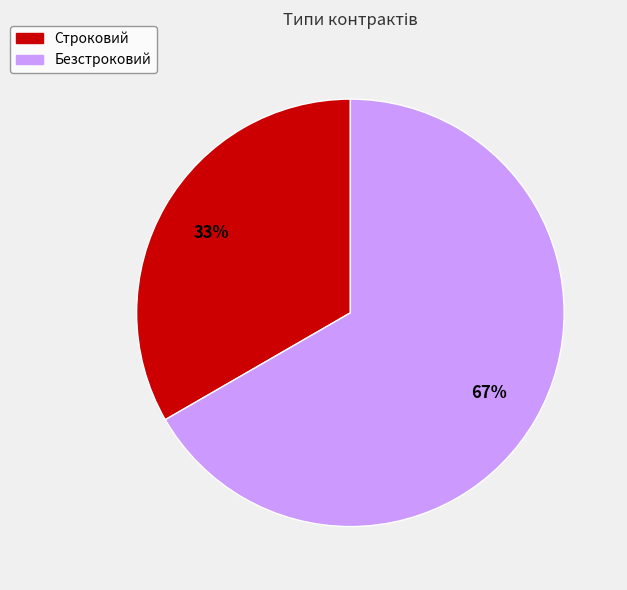

Which has a higher value, Безстроковий or Строковий?

Безстроковий